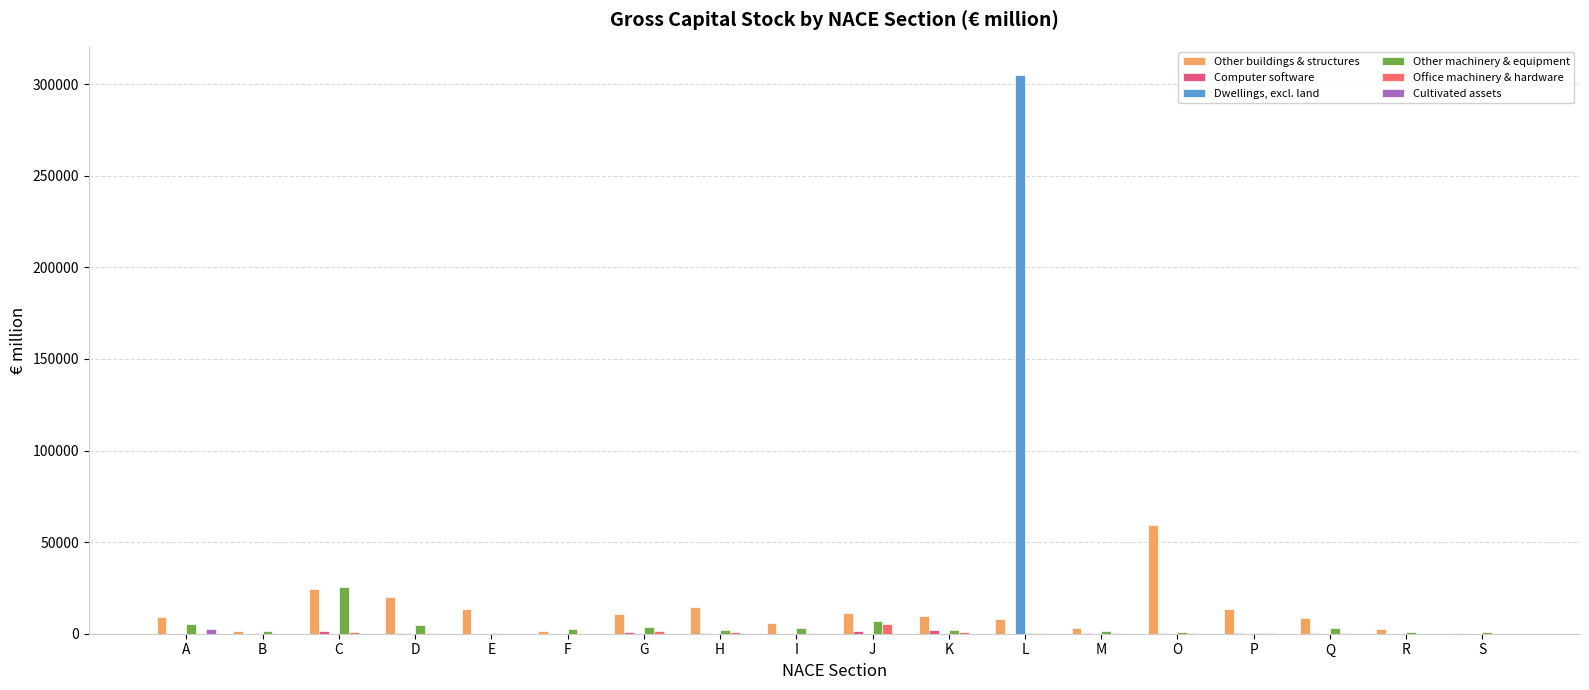

Which series has the largest range (max minus min)?

Dwellings, excl. land